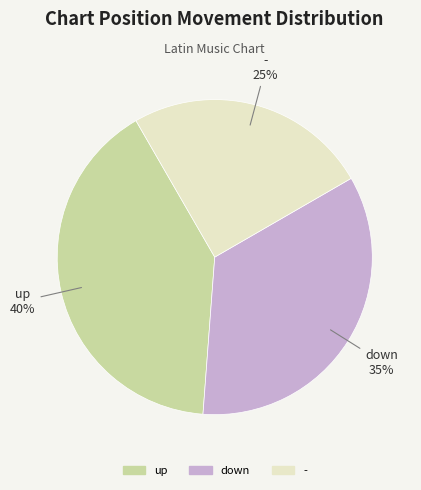

What percentage is the - slice, to the nearest percent?

25%